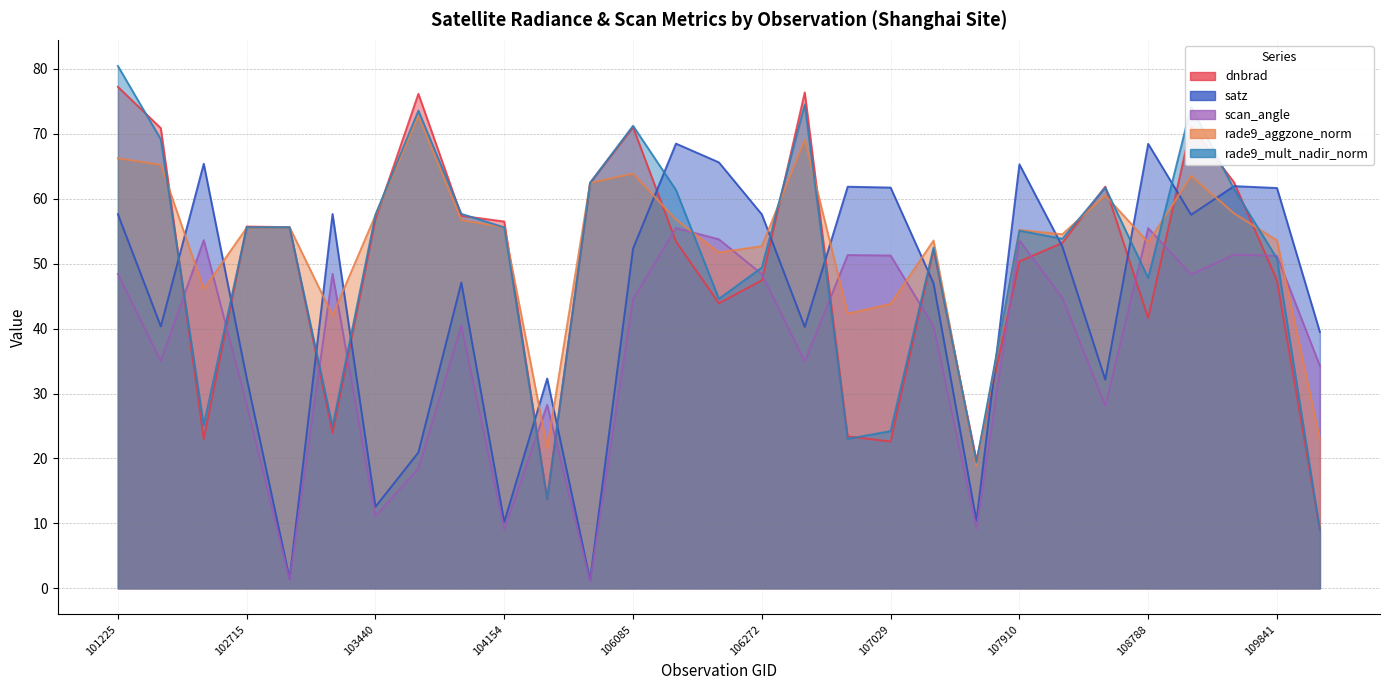

How many intersections are there between satz and rade9_aggzone_norm?

15